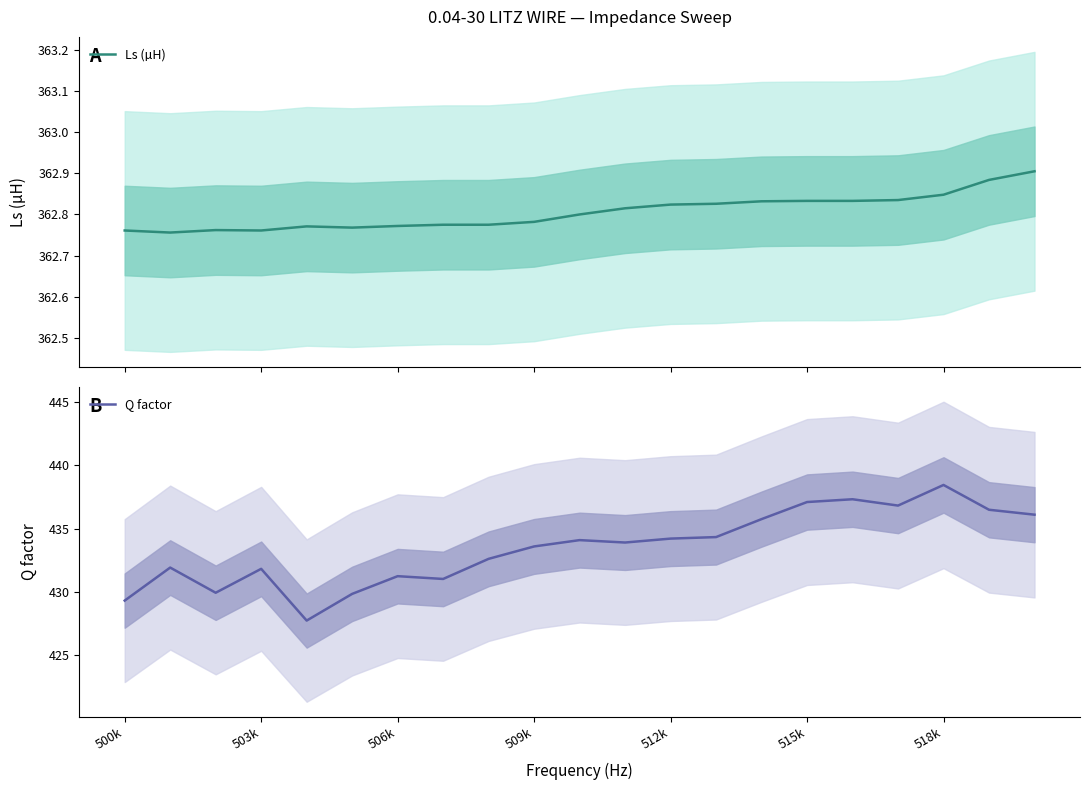

Rank the series by their maximum value, from lowest to highest.

Ls (µH), Q factor